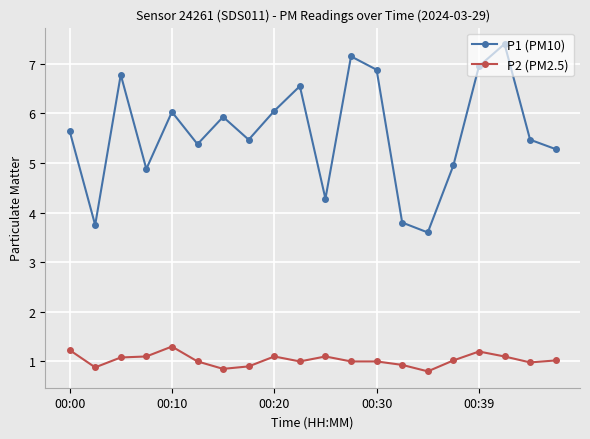

What is the value of the P1 (PM10) point at the 13th from the left?

6.9